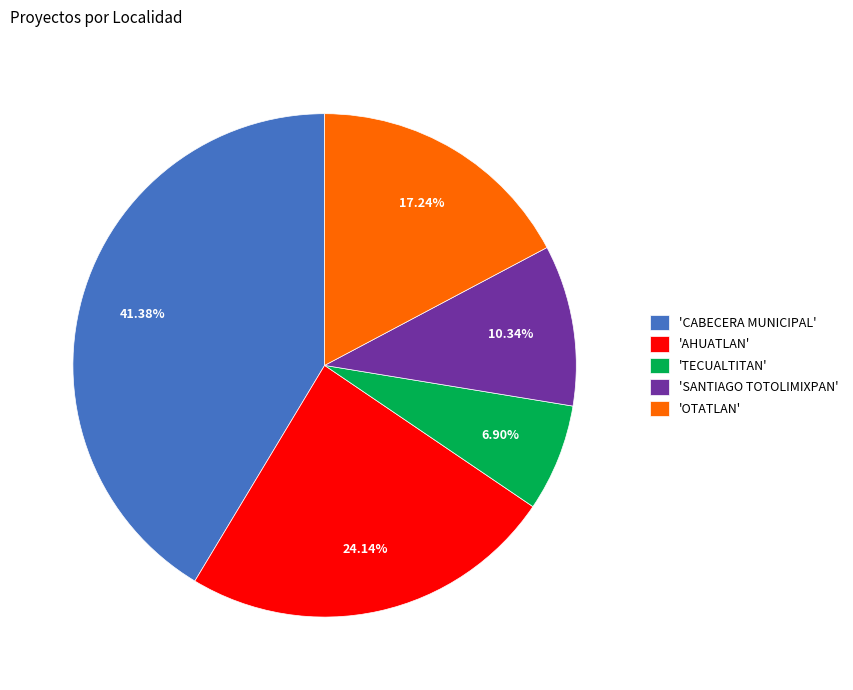

Is there a majority slice in this chart?

No